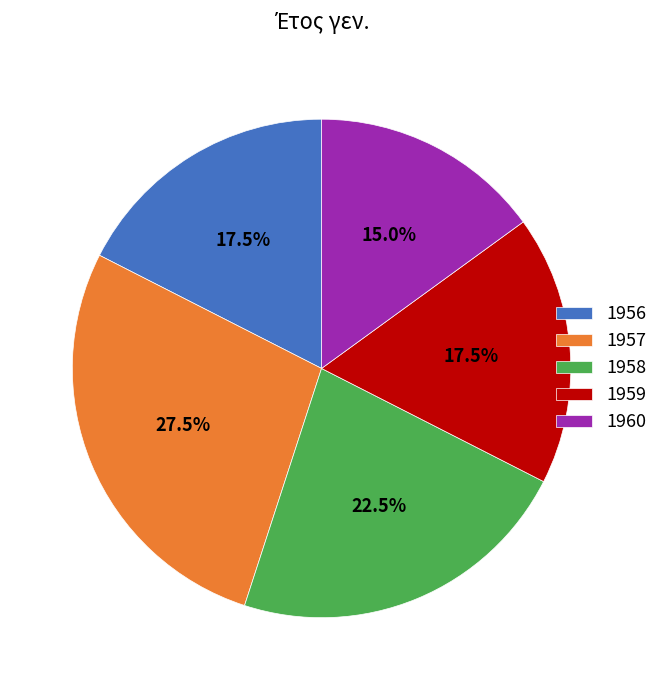

Is there a majority slice in this chart?

No